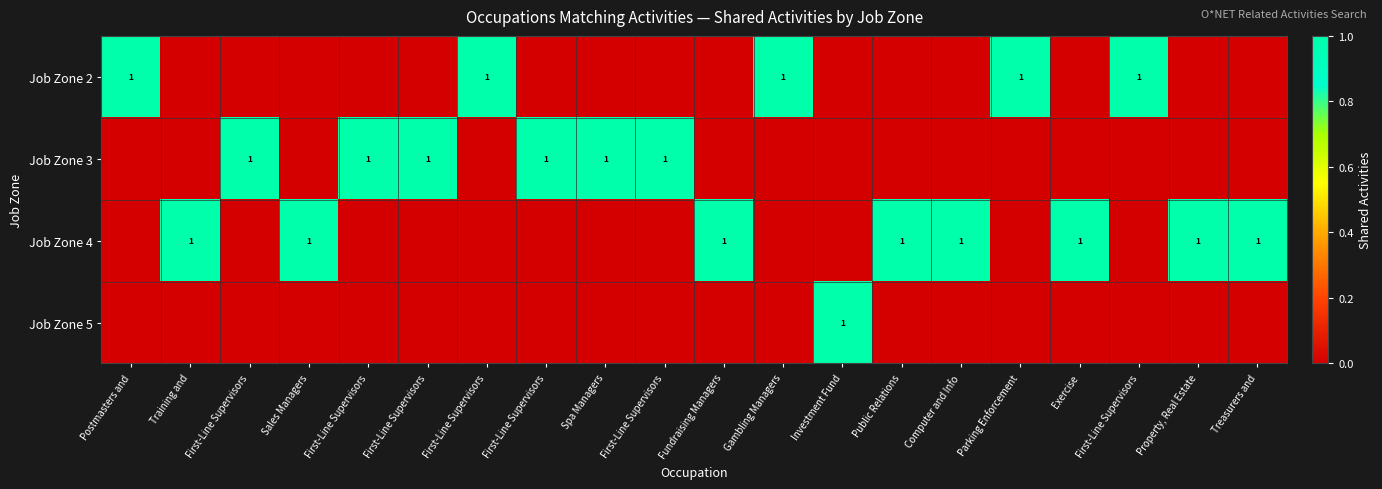

Which series has the widest spread of values?

Job Zone 2